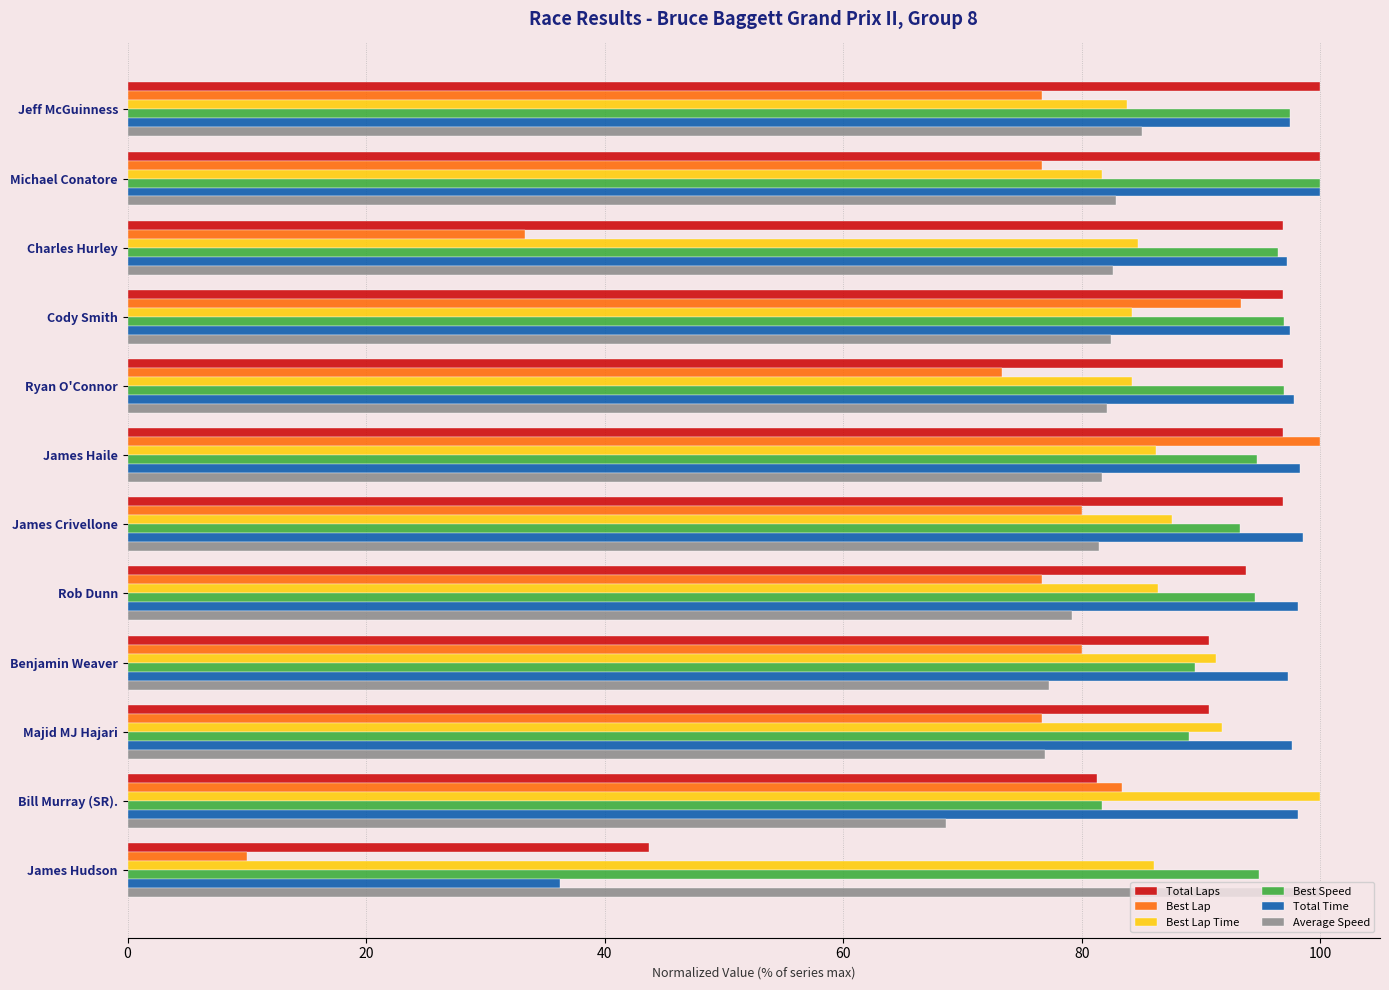

What is the difference between the maximum and minimum values in the Best Lap Time series?

18.3